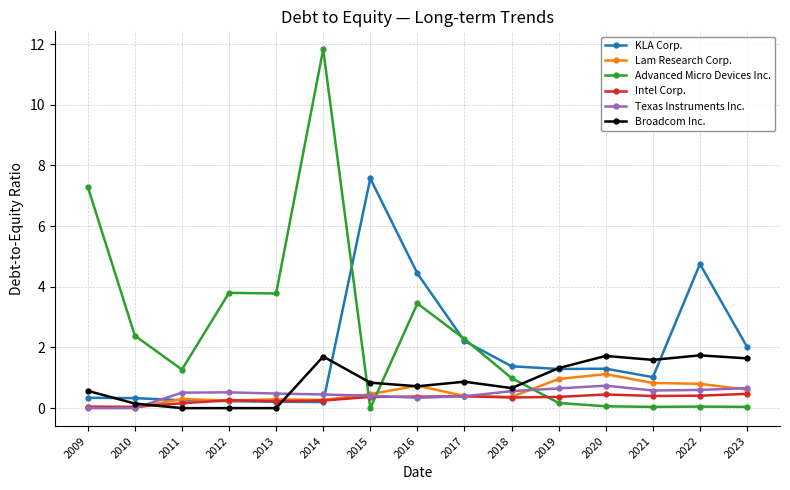

What is the difference between the highest and lowest values at 2011?

1.3